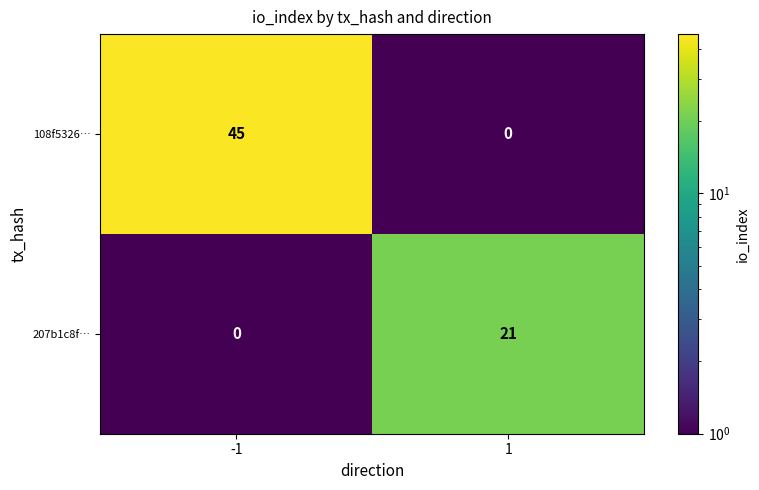

At which category is the sum across all series the highest?

-1